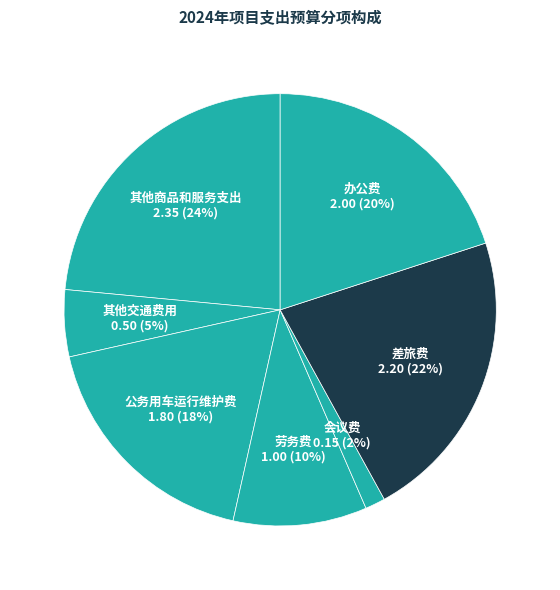

Between 其他商品和服务支出 and 办公费, which is larger?

其他商品和服务支出